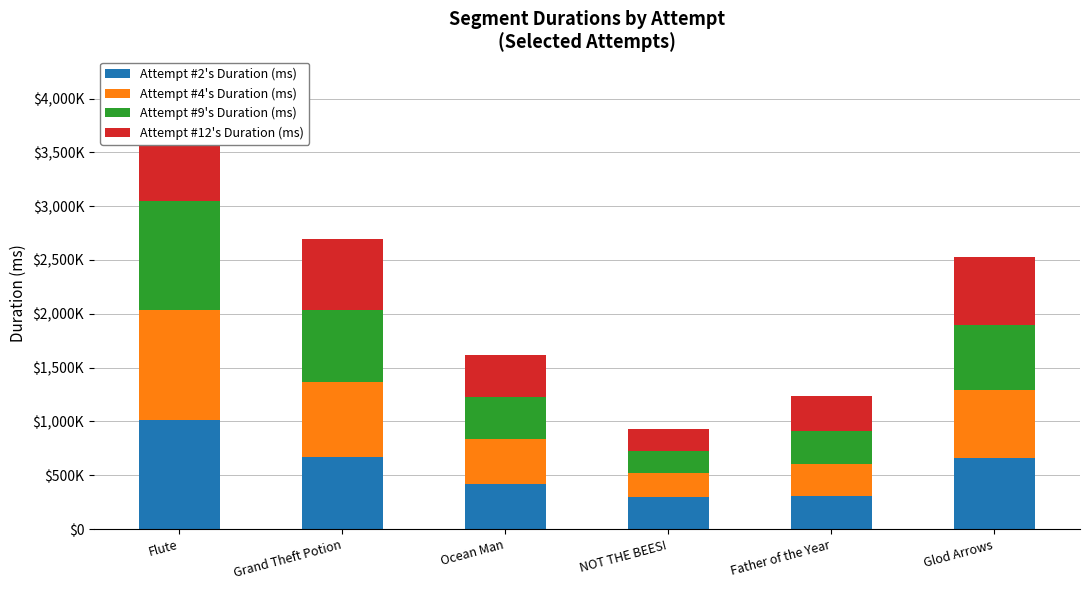

What is the minimum value shown in the chart?

201639